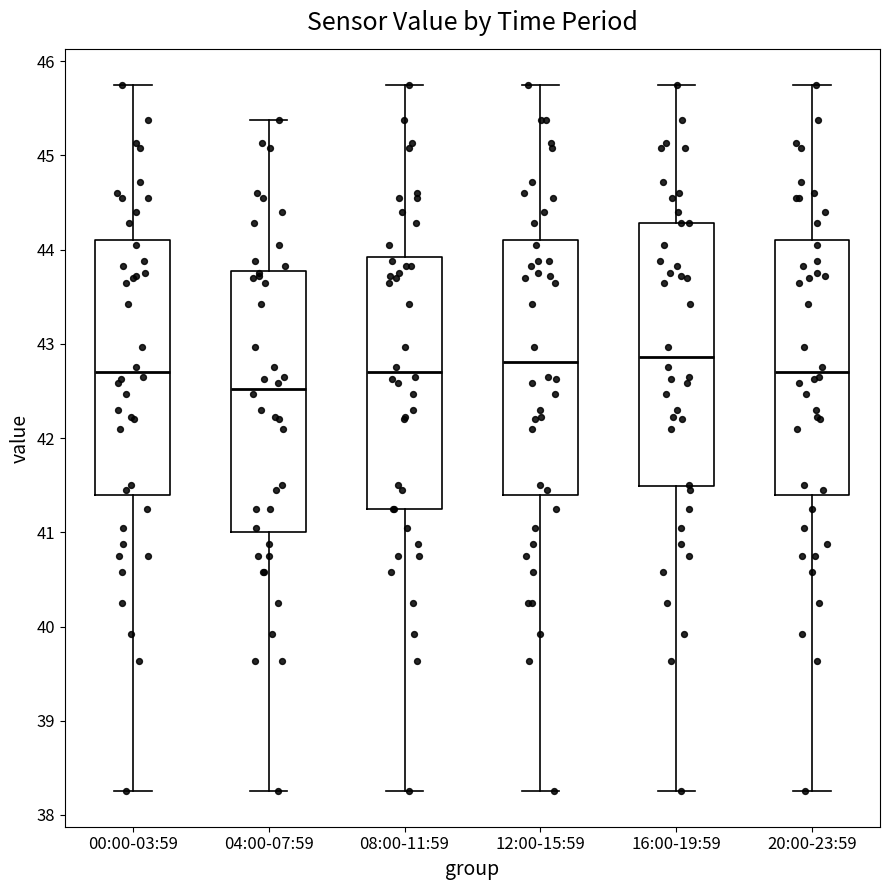

Where does the upper whisker of the box for 16:00-19:59 end on the y-axis? The values are not printed on the chart, so give them approximately, as read against the axis.

45.8